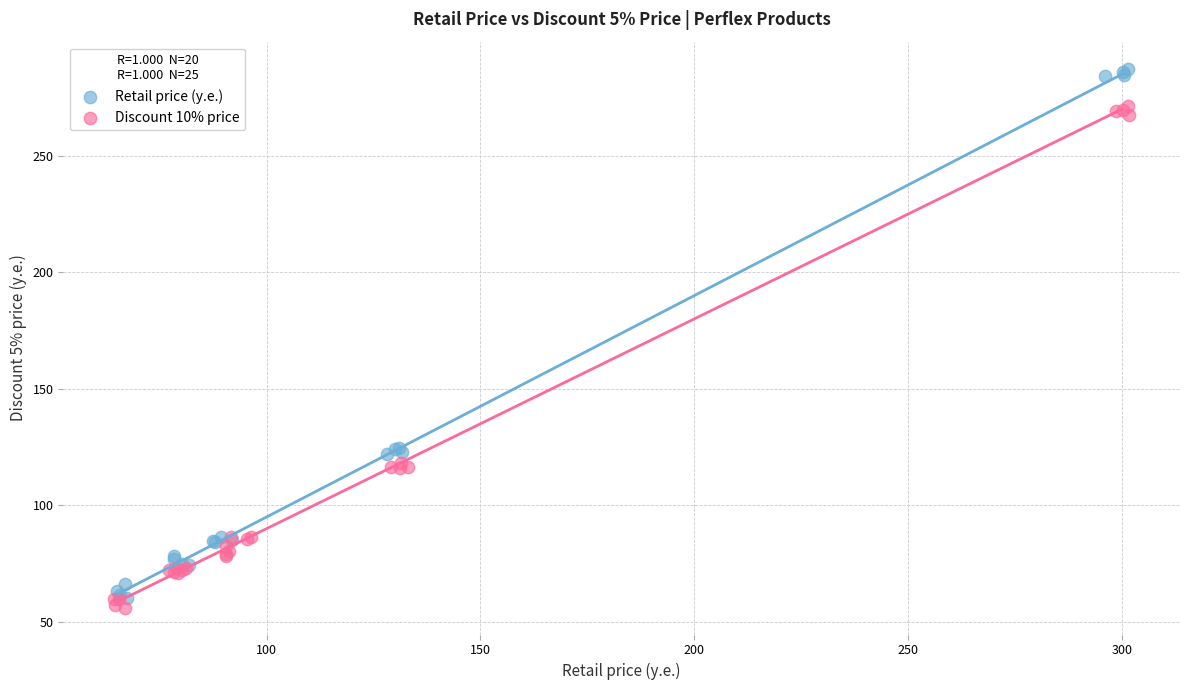

Which series reaches the maximum Y coordinate?

Retail price (у.е.)